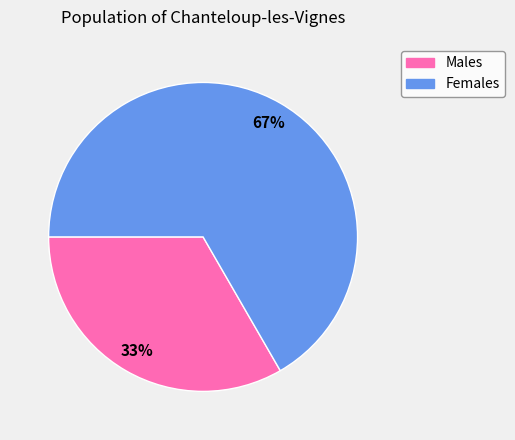

To the nearest percent, what is the average slice percentage?

50%